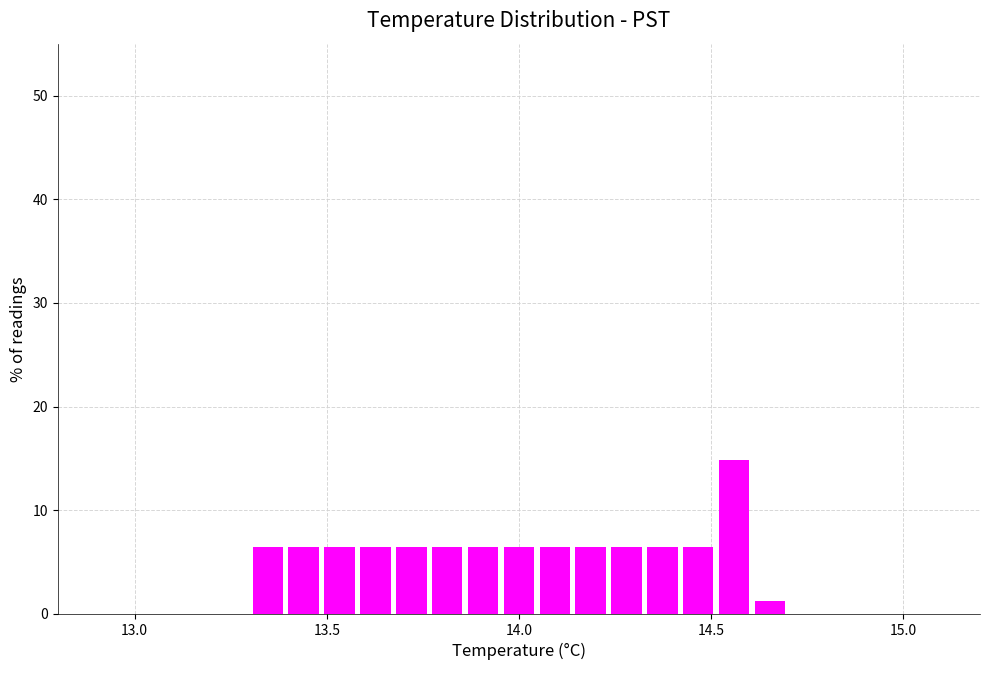

Read against the x-axis, roughly where is the centre of the tallest bar?

14.55